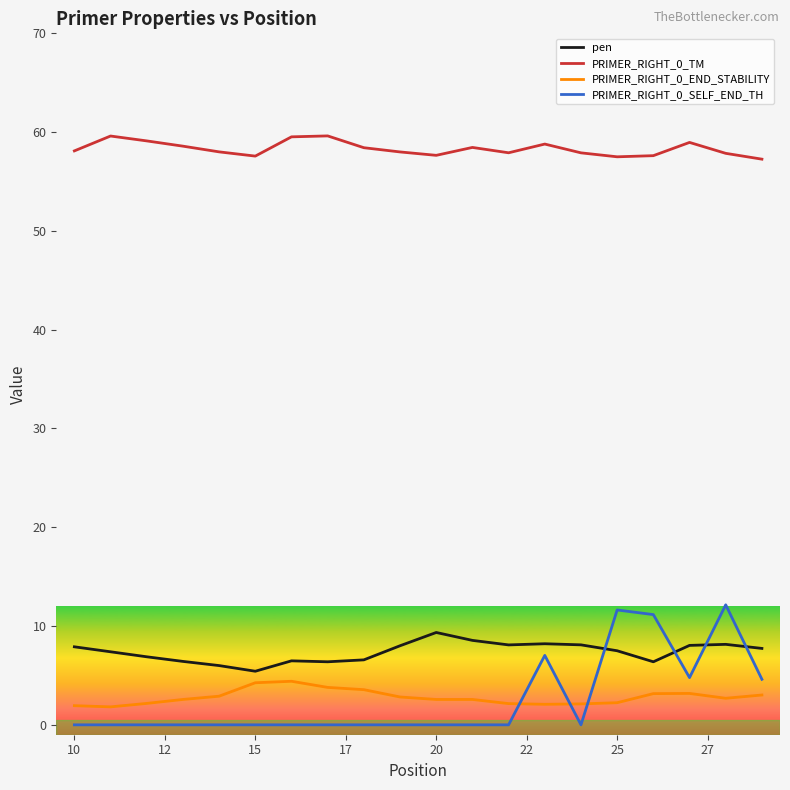

Which series has the widest spread of values?

PRIMER_RIGHT_0_SELF_END_TH